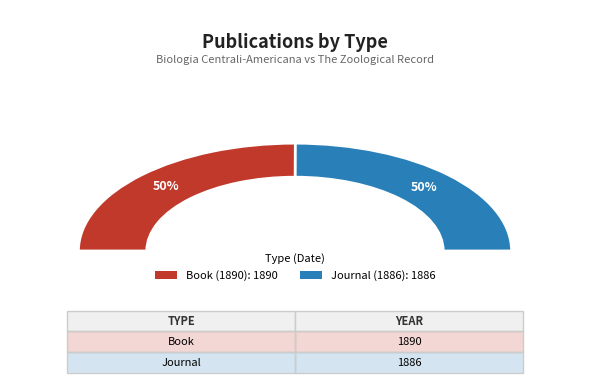

Which category has the biggest portion of the pie?

Book (1890)